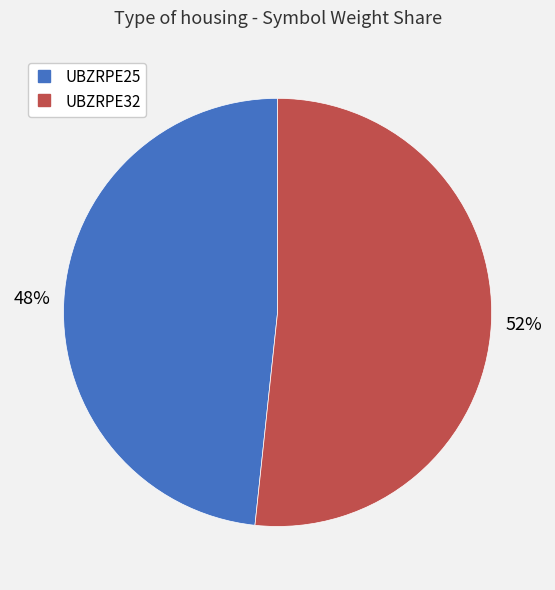

Which category has the smallest portion of the pie?

UBZRPE25